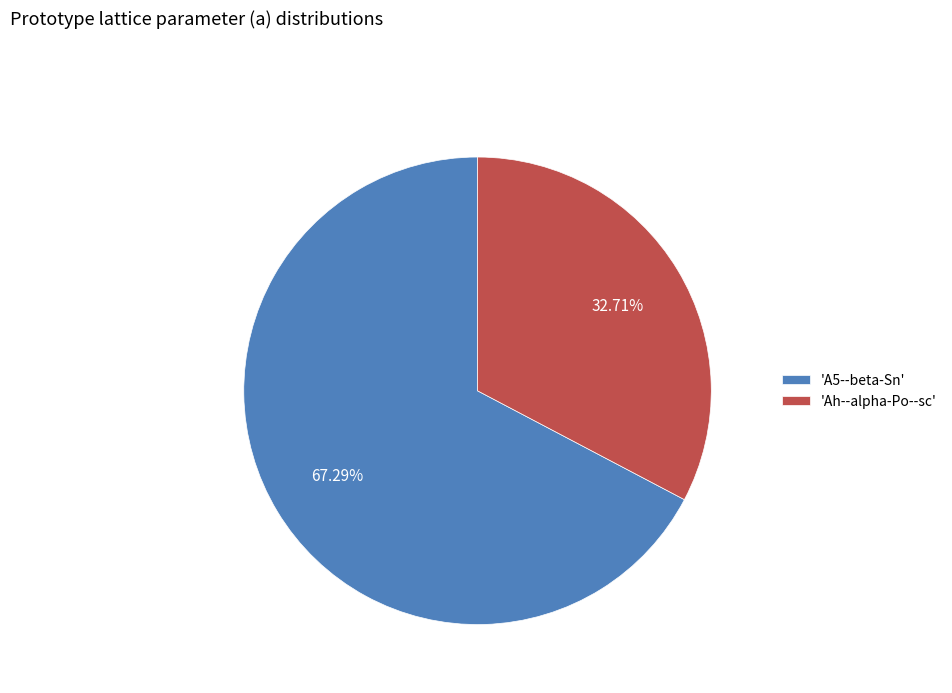

How many slices are in this pie chart?

2